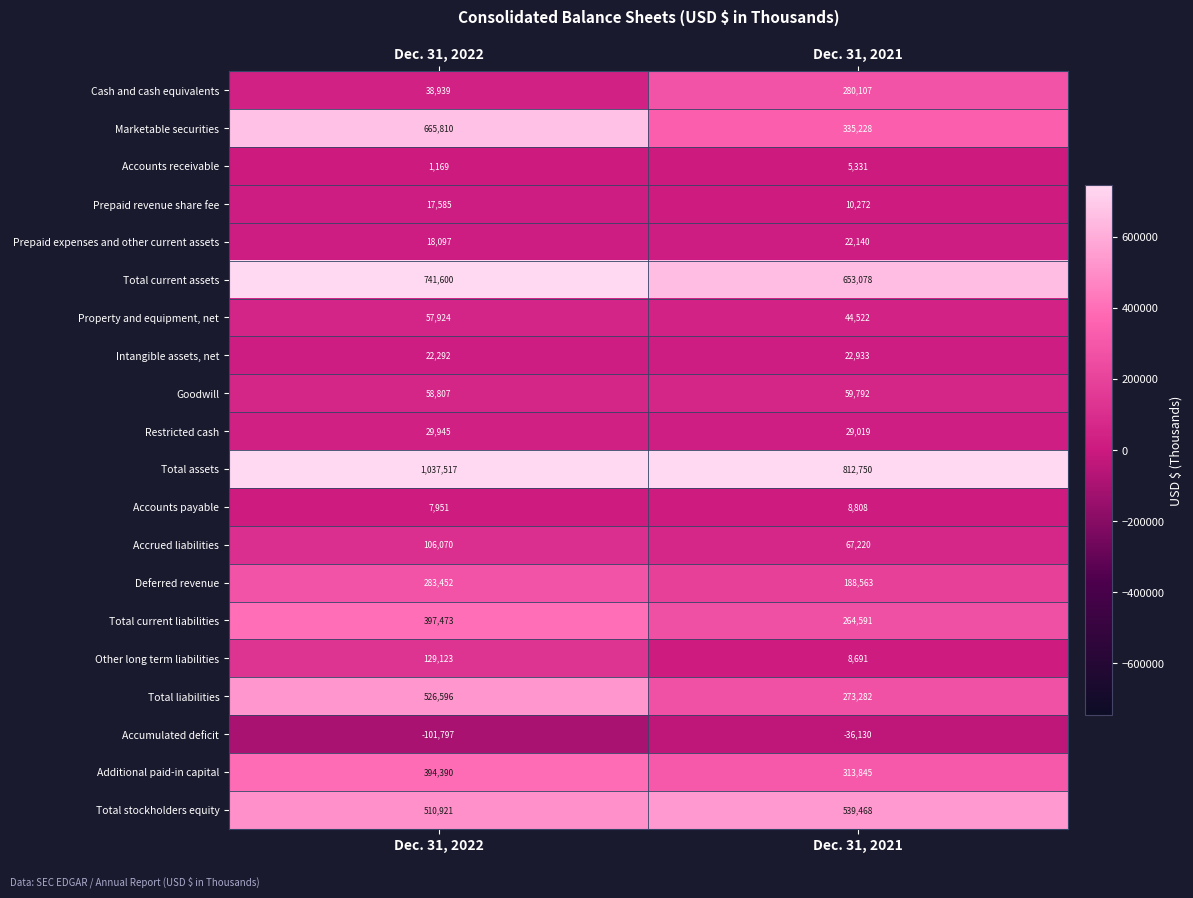

The Deferred revenue series shows 283452 at Dec. 31, 2022. True or false?

True